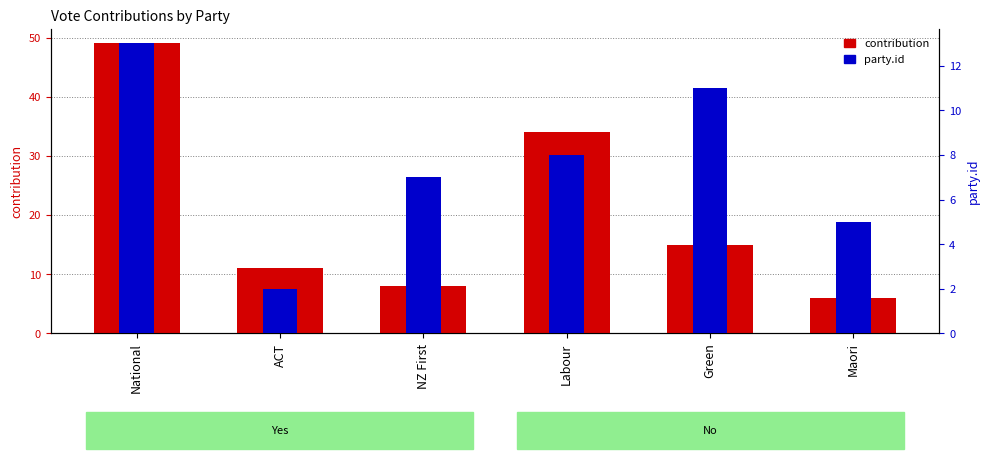

Reading right to left, what are all the values shown in this chart?

contribution: Maori=6	Green=15	Labour=34	NZ First=8	ACT=11	National=49
party.id: Maori=5	Green=11	Labour=8	NZ First=7	ACT=2	National=13